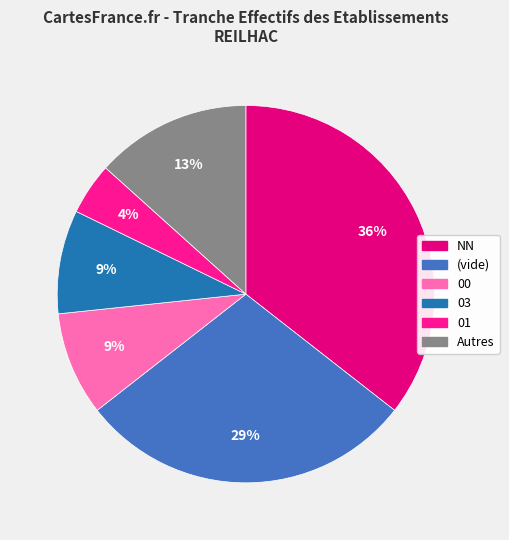

Count the number of slices in the pie.

6